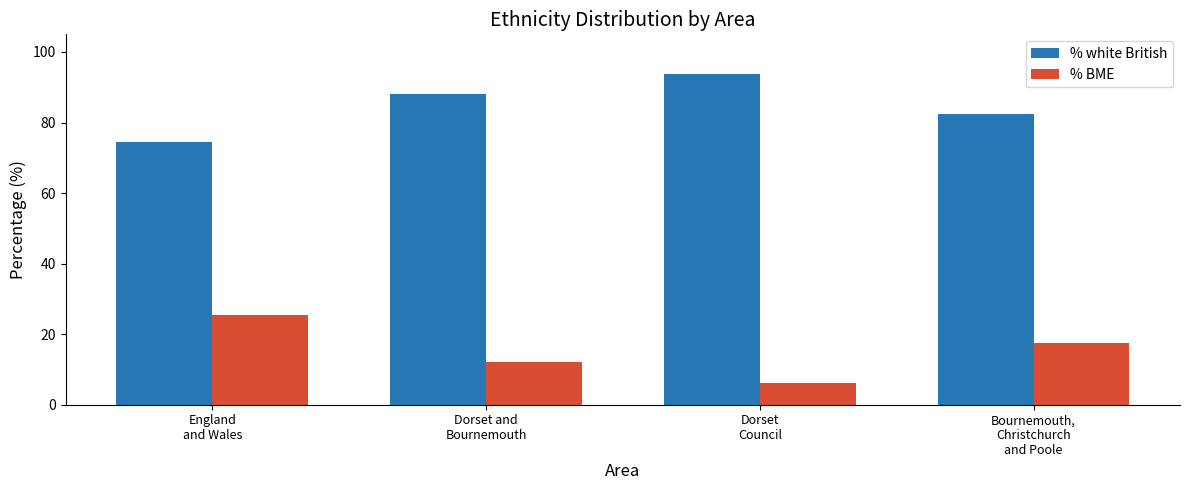

What is the spread (max minus min) of values at Dorset and
Bournemouth?

75.9